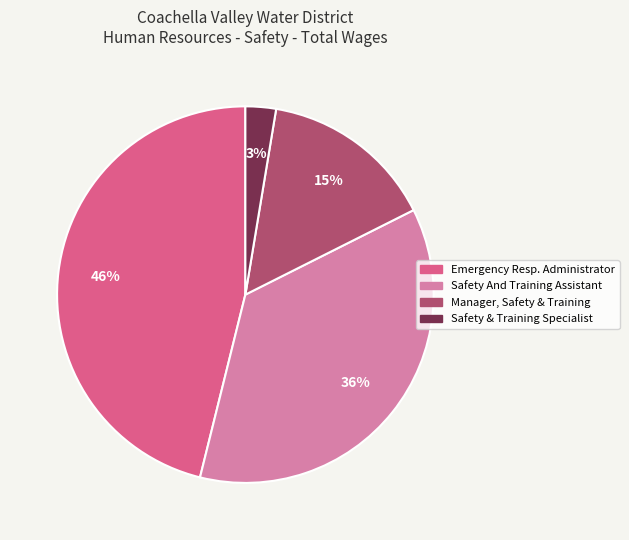

Do Emergency Resp. Administrator and Safety And Training Assistant together represent more than half of the pie?

Yes